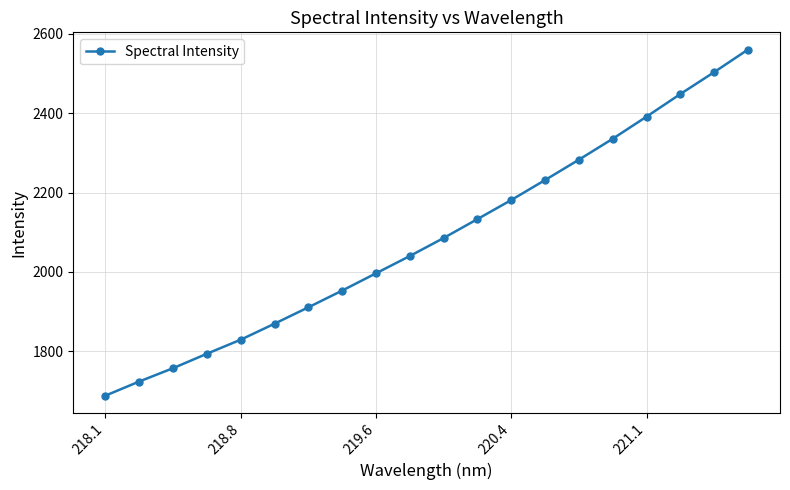

Count the number of data series in this chart.

1